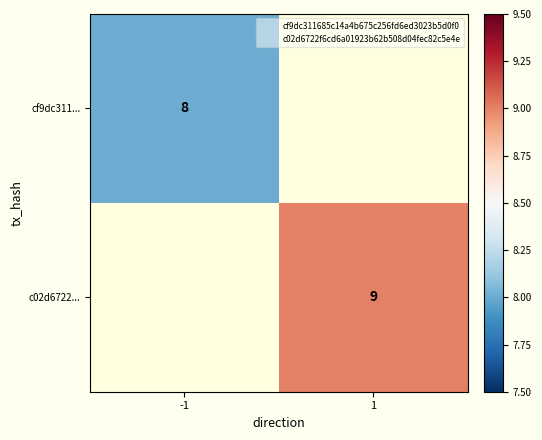

True or false: c02d6722... has a value of 9.0 at 1.

True